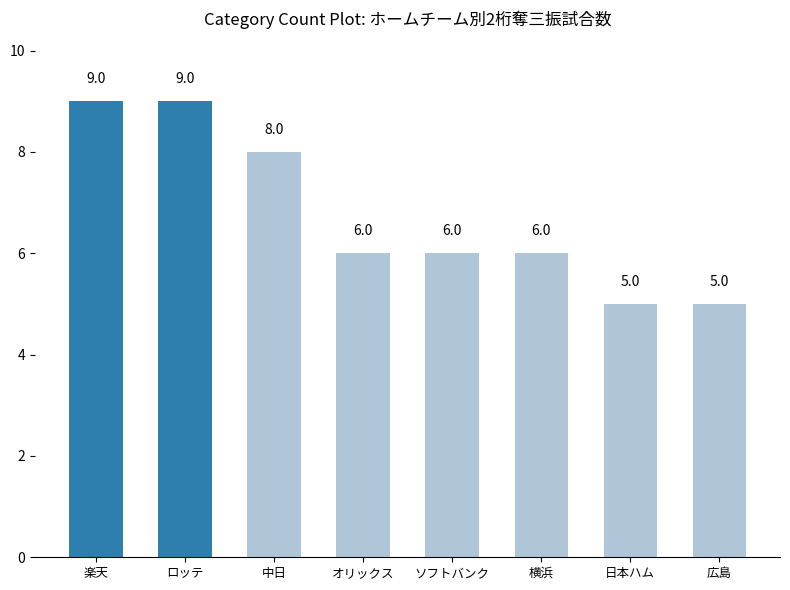

The chart shows a value of 13 at 楽天. True or false?

False